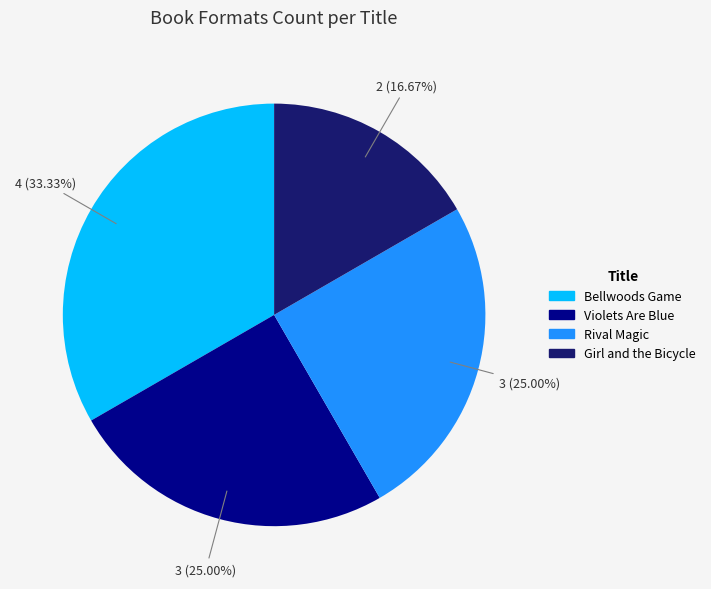

What is the ratio of the value at Girl and the Bicycle to the value at Violets Are Blue?

0.7